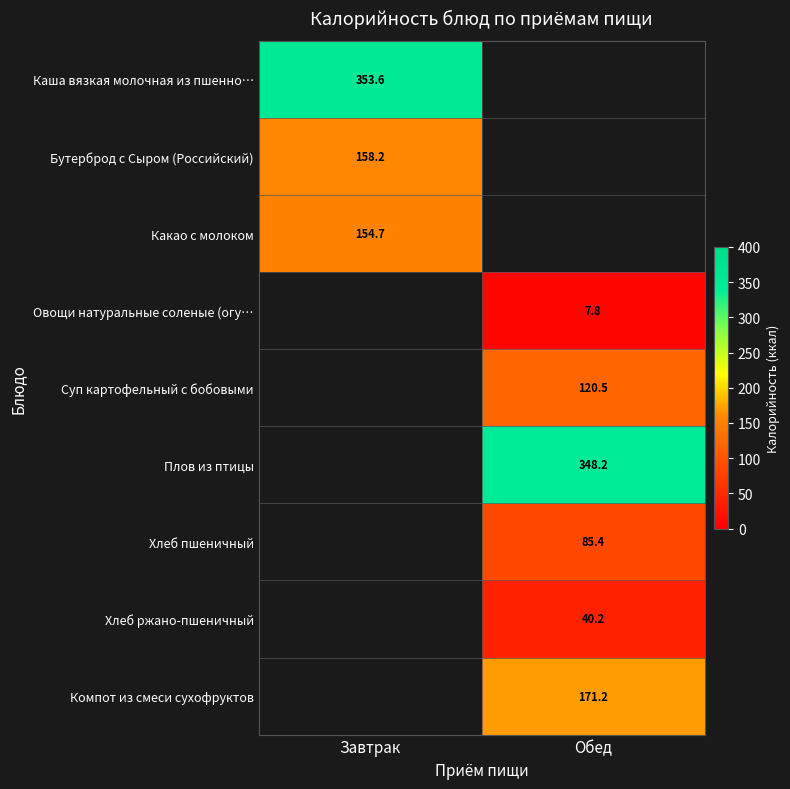

What is the difference between the highest and lowest values at Завтрак?

198.9